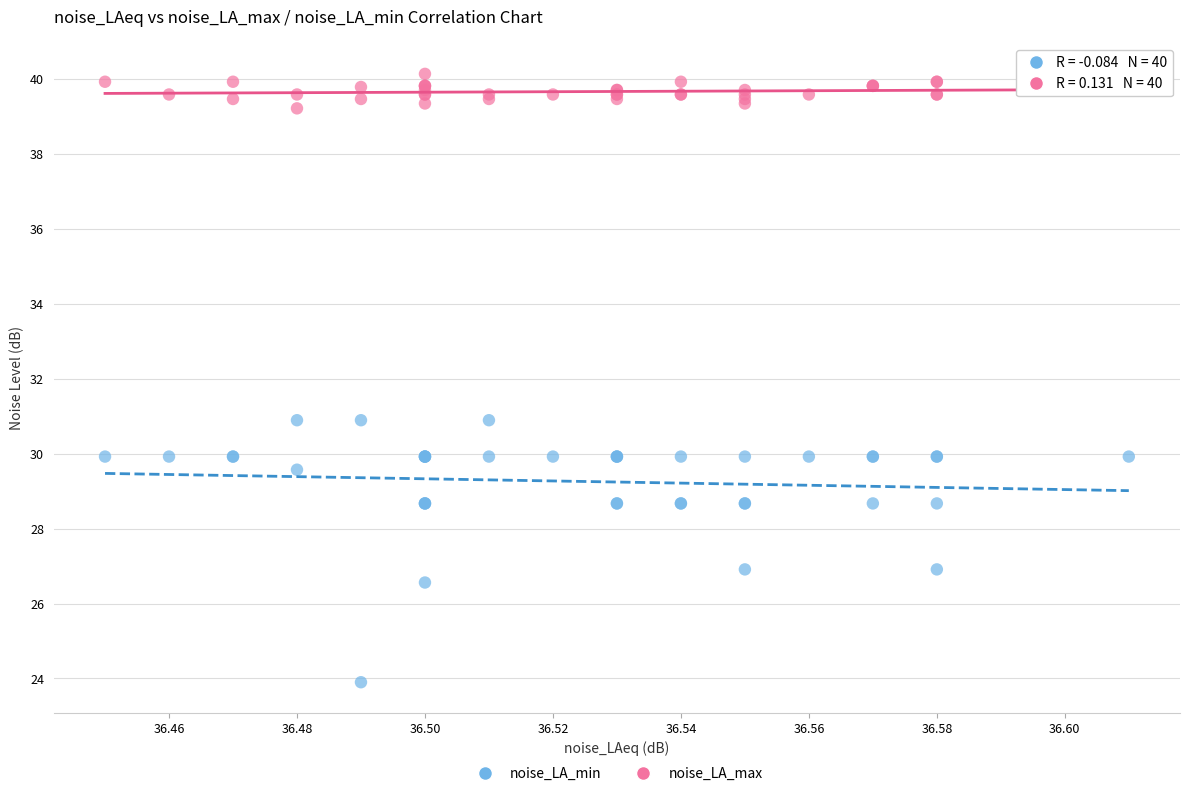

What are all the series names shown in the legend?

noise_LA_min, noise_LA_max